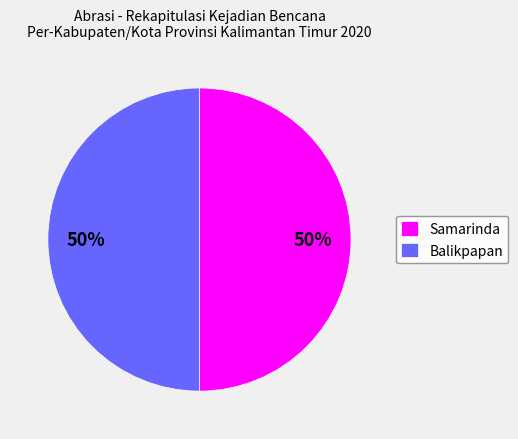

To the nearest percent, what percentage of the pie is Samarinda?

50%